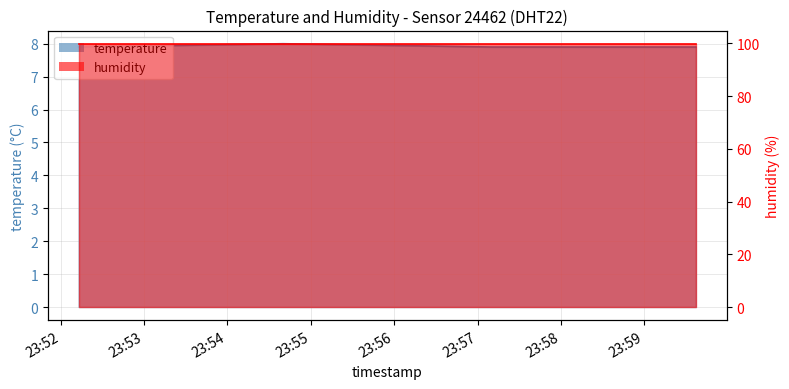

Does the chart have visible grid lines?

Yes